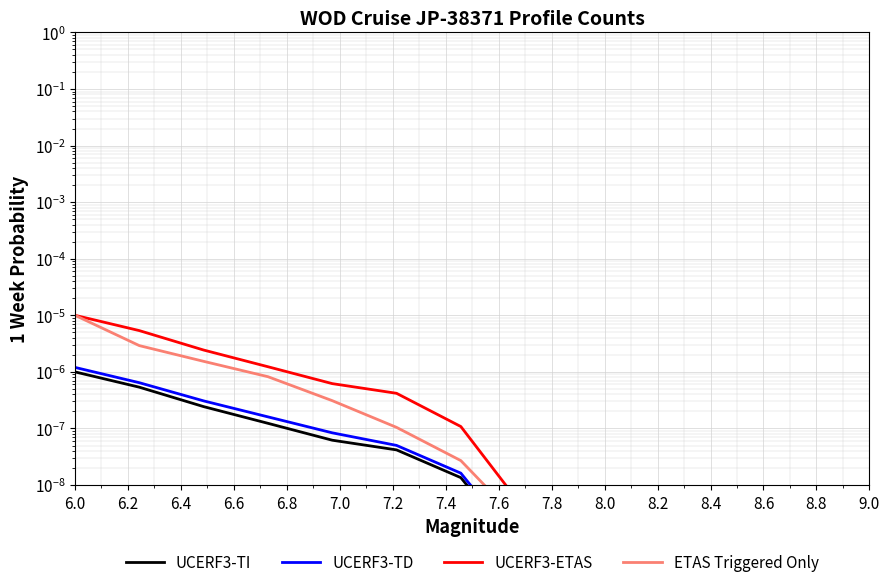

Is it true that UCERF3-ETAS equals 0.0 at 7.2?

False